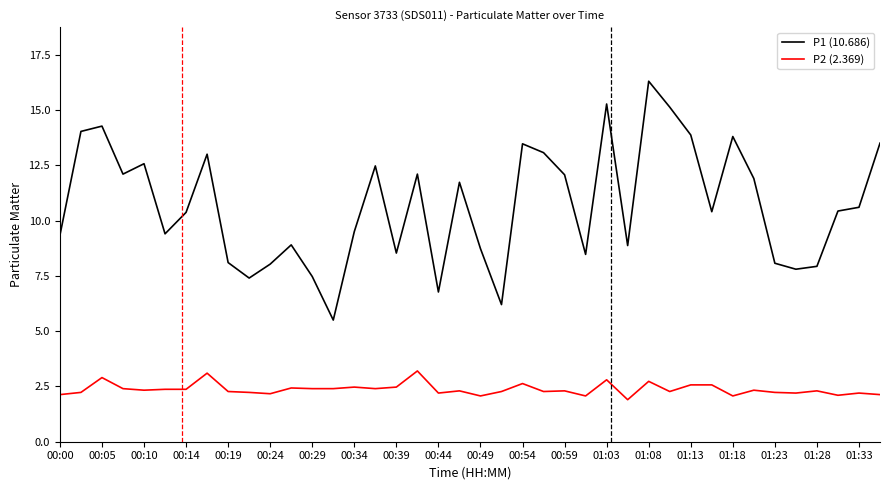

What is the minimum value for P1 (10.686)?

5.5